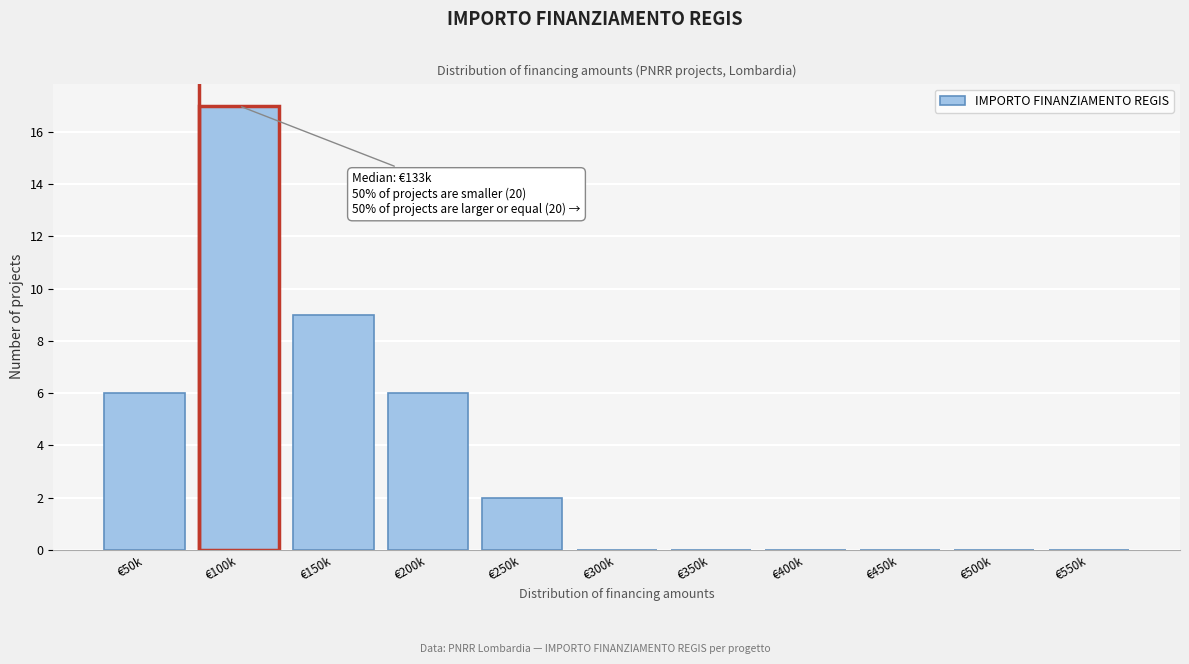

Reading left to right, transcribe all the data shown in this chart.

€50k=6	€100k=17	€150k=9	€200k=6	€250k=2	€300k=0	€350k=0	€400k=0	€450k=0	€500k=0	€550k=0